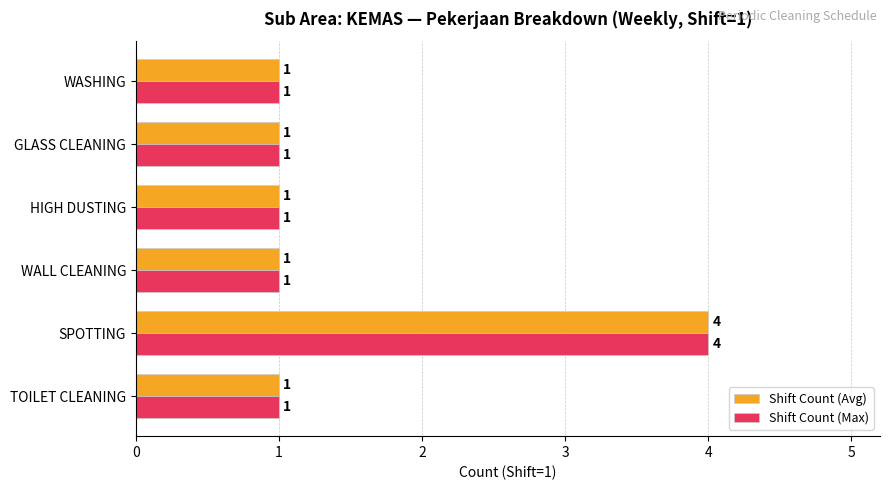

At which category is the sum across all series the highest?

SPOTTING